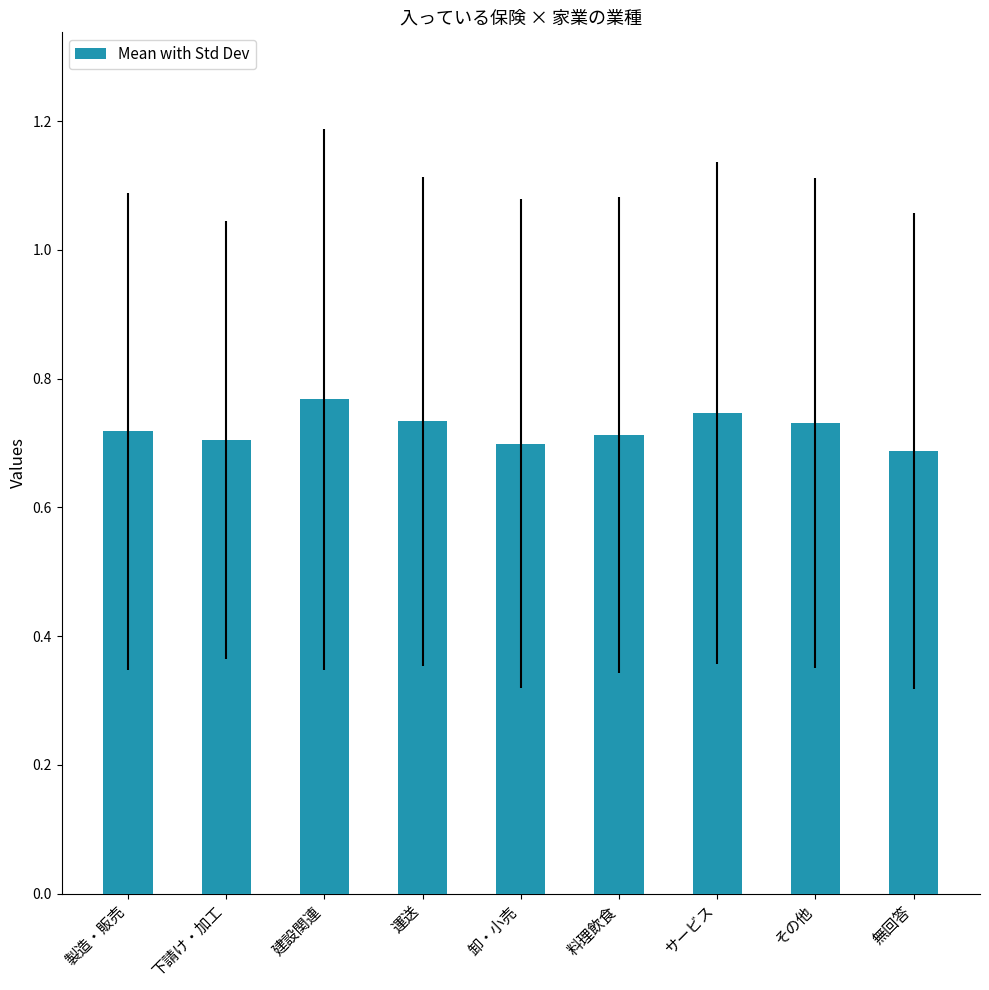

What position from the left is 料理飲食?

6